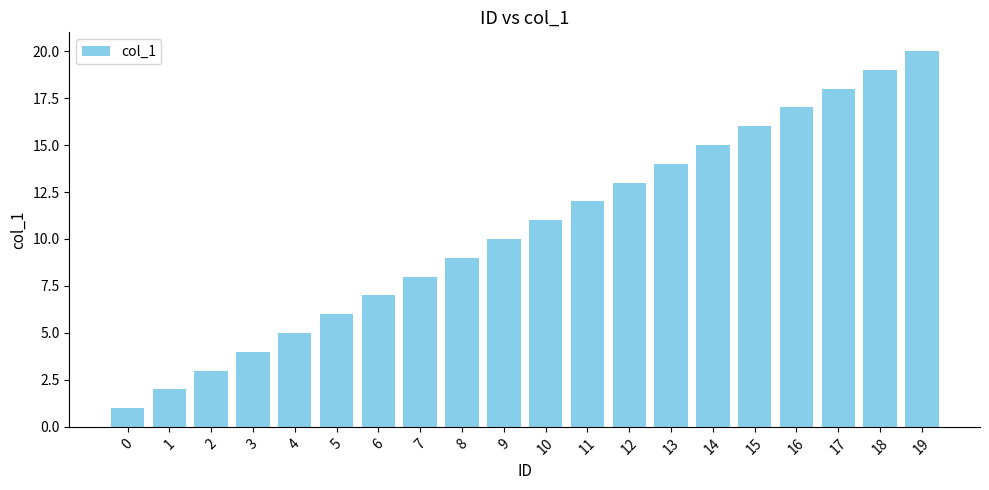

Does the chart contain stacked bars?

No